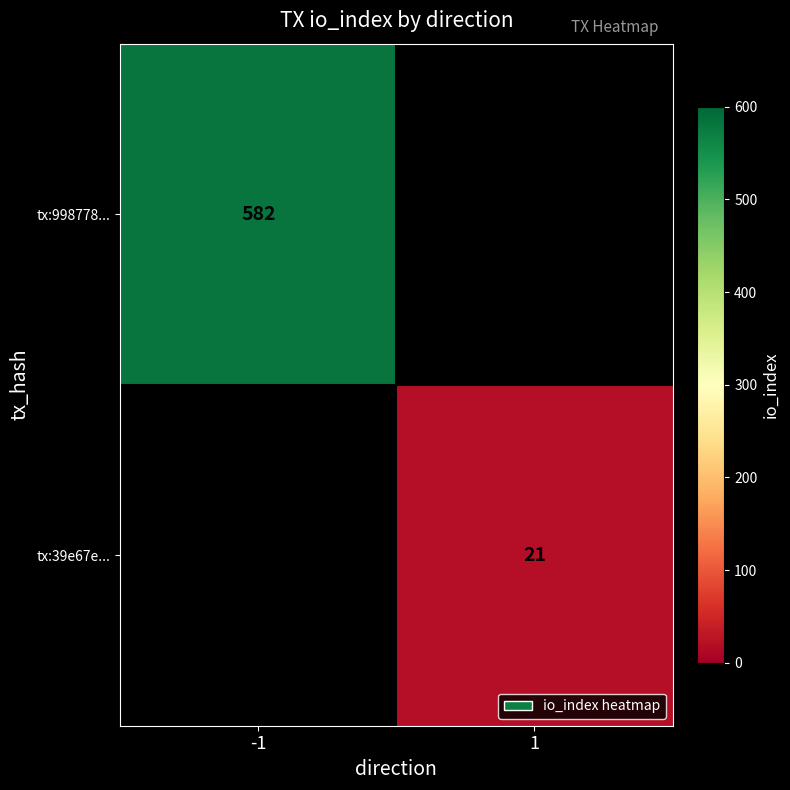

Is it true that tx:998778... equals 582 at -1?

True